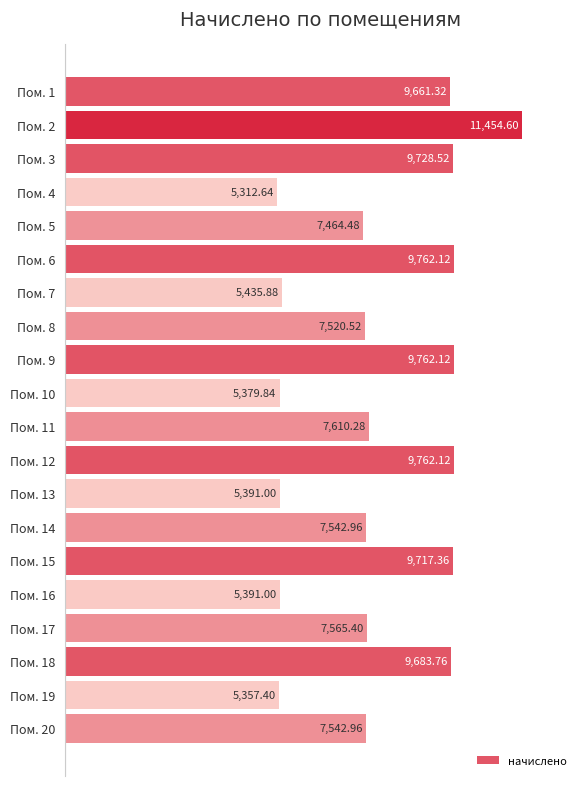

What is the sum of all values?

157046.3